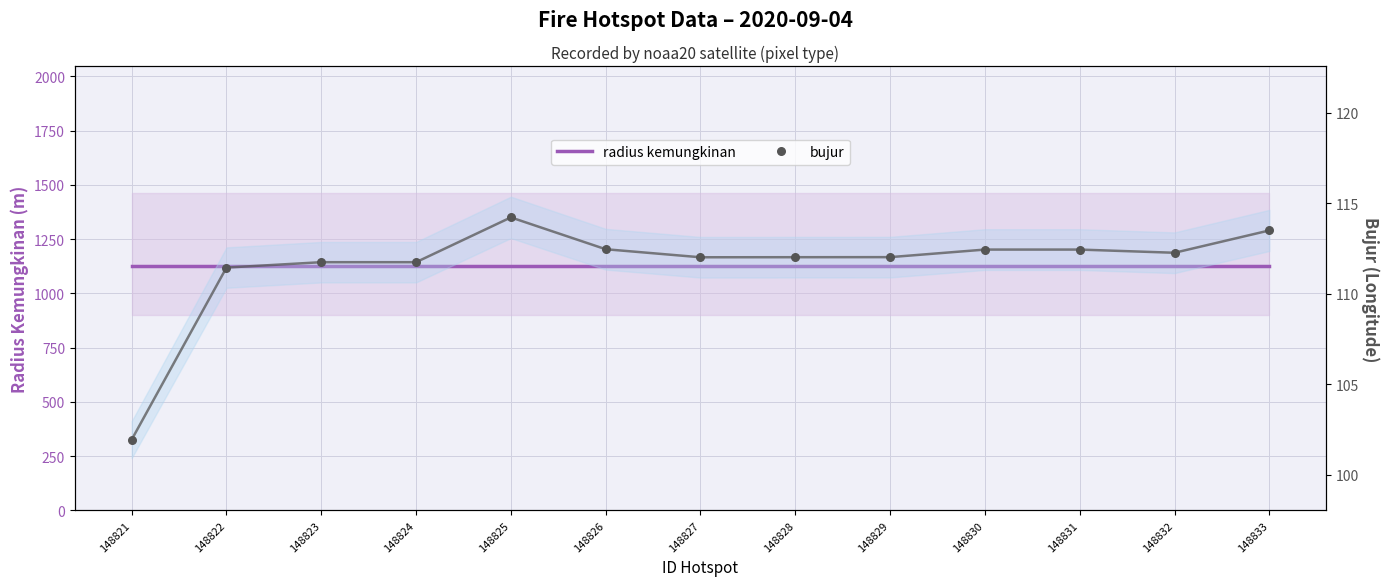

What is the total value across all series at 148826?

1237.5